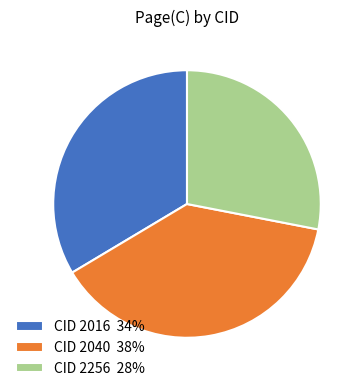

Which has a higher value, CID 2256 28% or CID 2016 34%?

CID 2016 34%